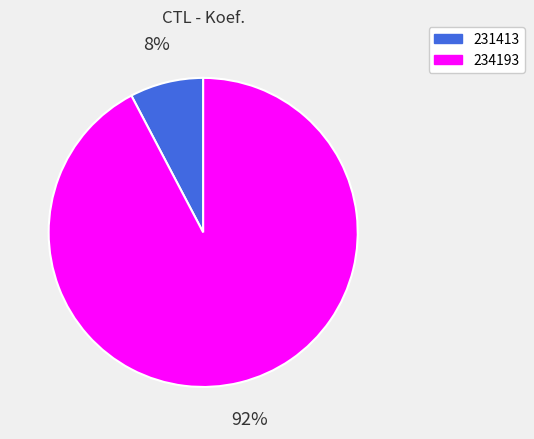

Is the sum of 231413 and 234193 greater than half?

Yes